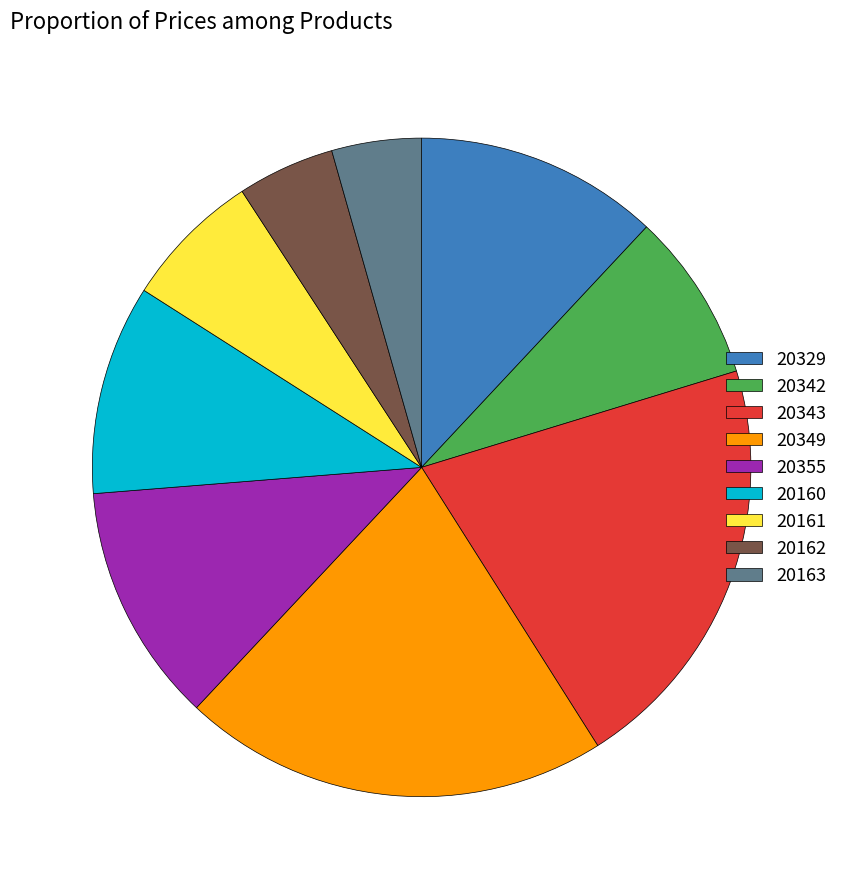

Is the sum of 20163 and 20349 greater than half?

No